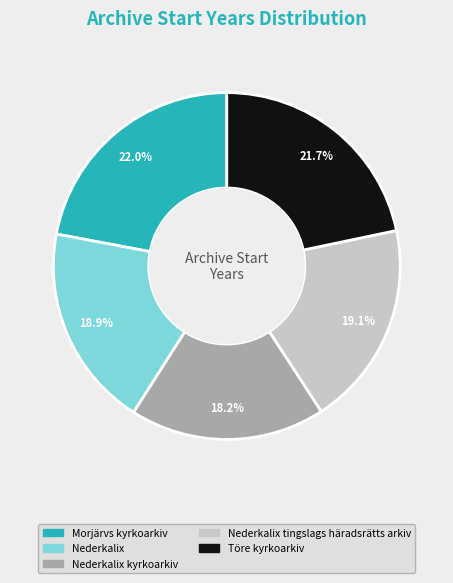

Is there a majority slice in this chart?

No